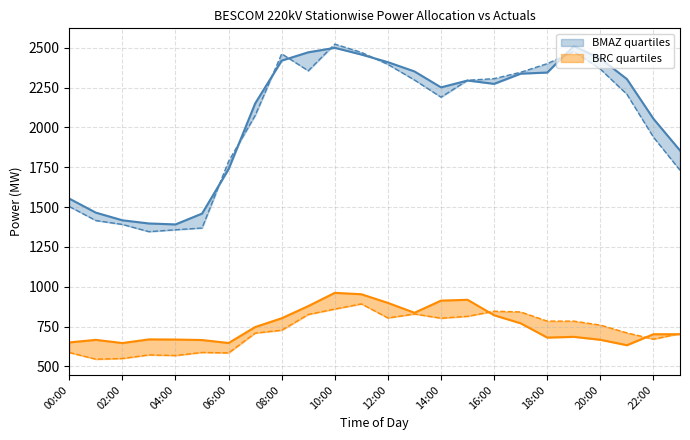

What is the difference between the BMAZ_Actuals values at 07:00 and 10:00?

349.0